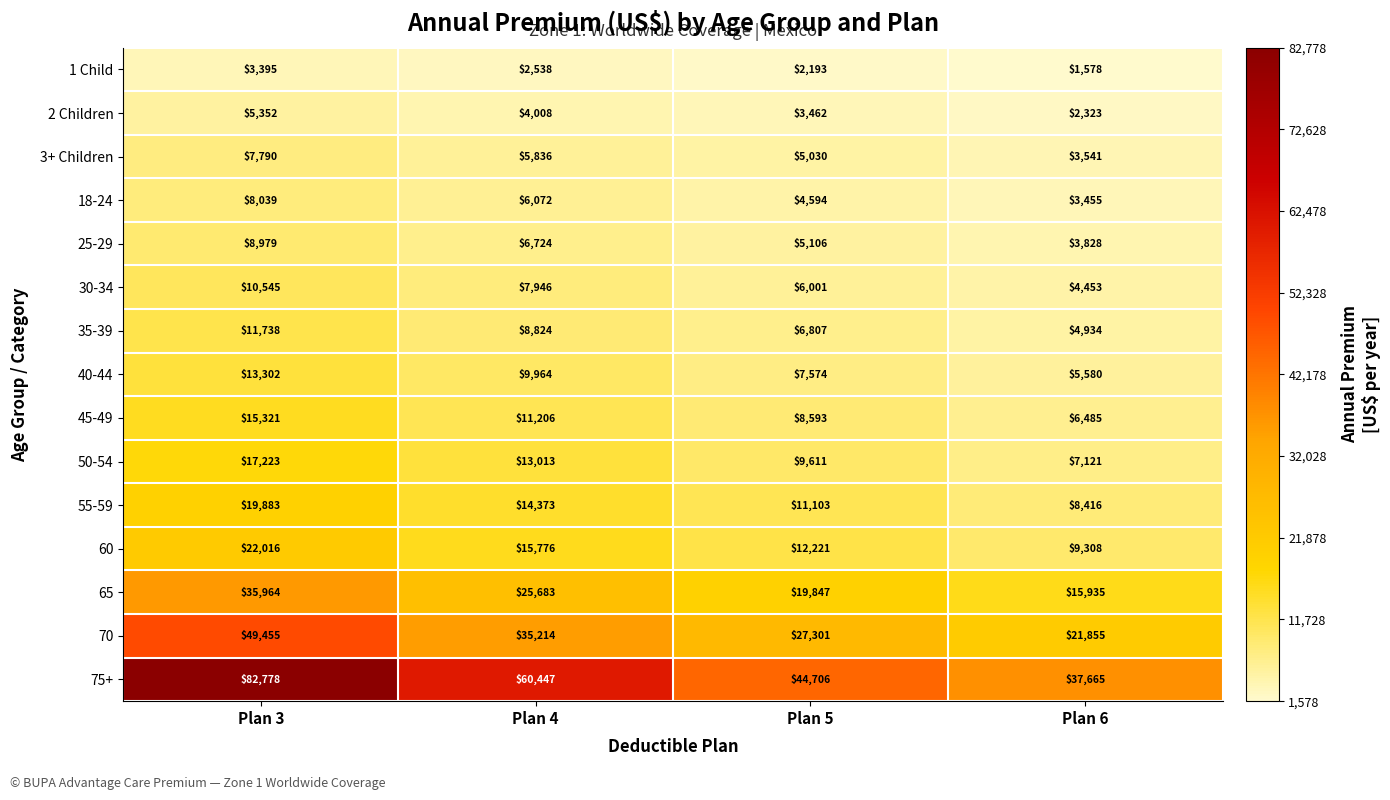

Which series has the largest range (max minus min)?

75+